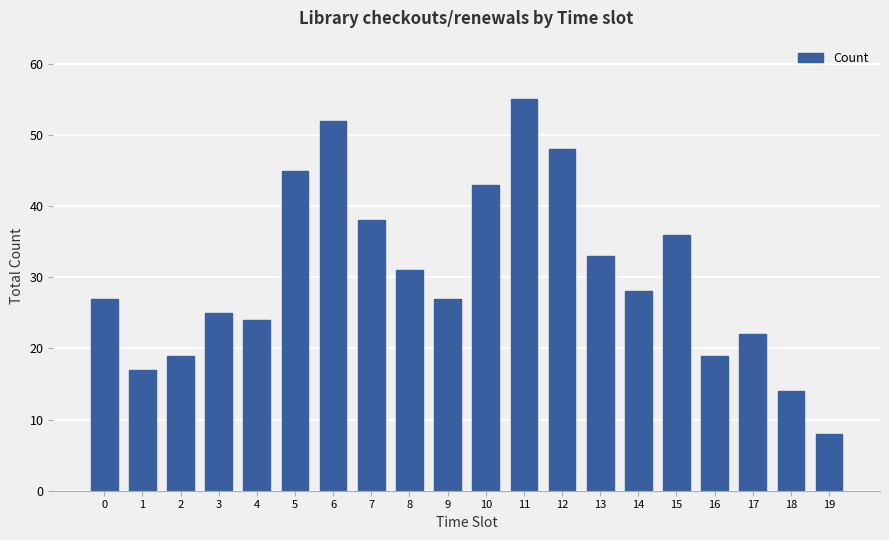

What is the sum of the values at 14 and 10?

71